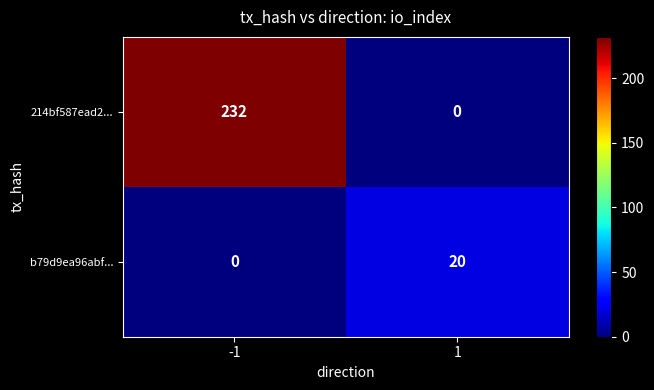

The b79d9ea96abf... series shows 11 at -1. True or false?

False